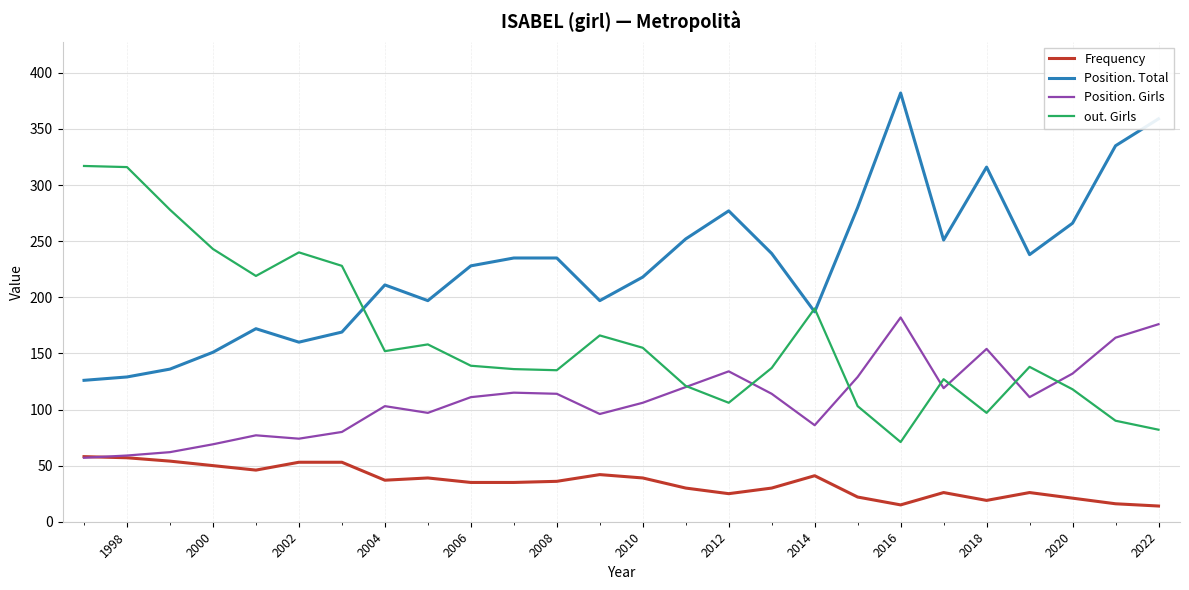

List the series in order of their overall mean, highest first.

Position. Total, out. Girls, Position. Girls, Frequency